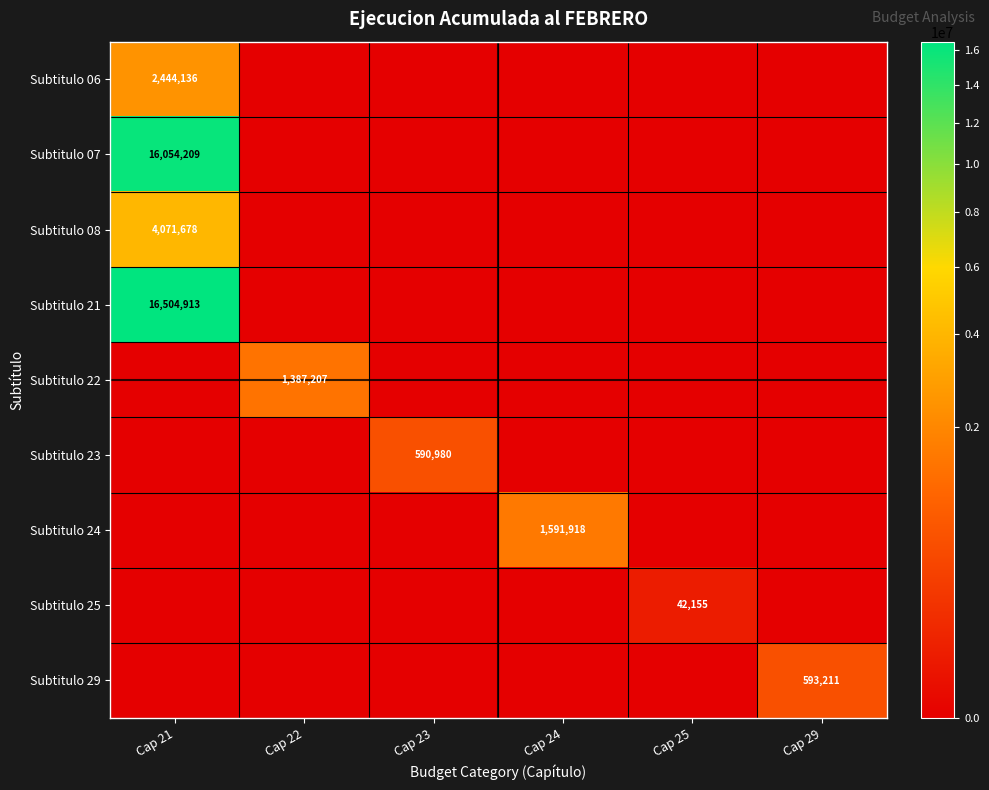

Is it true that Subtitulo 21 equals 24081266 at Cap 21?

False